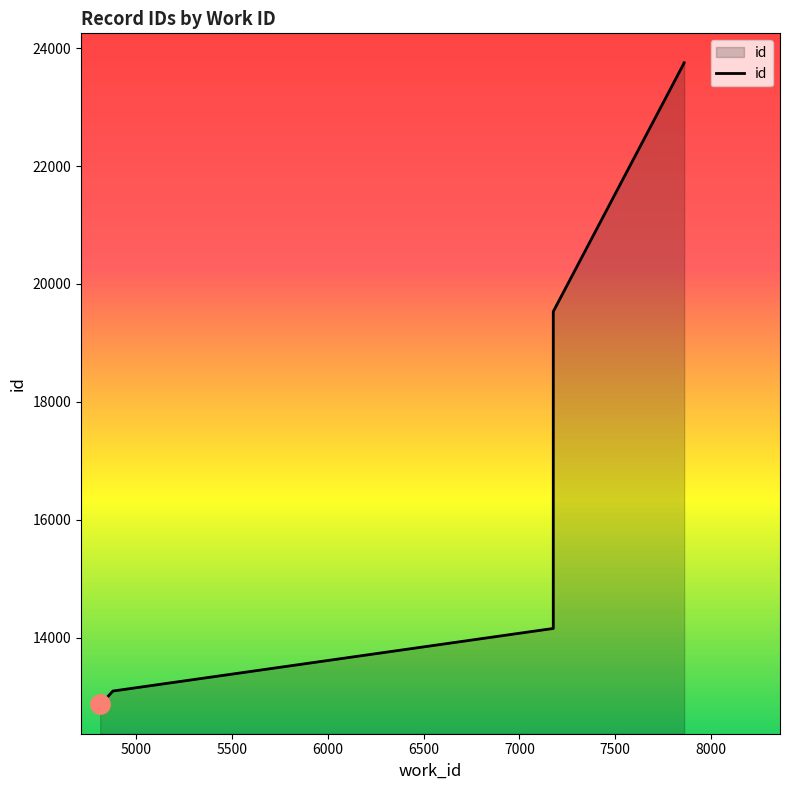

What is the difference between the values at 4879 and 4814?

223